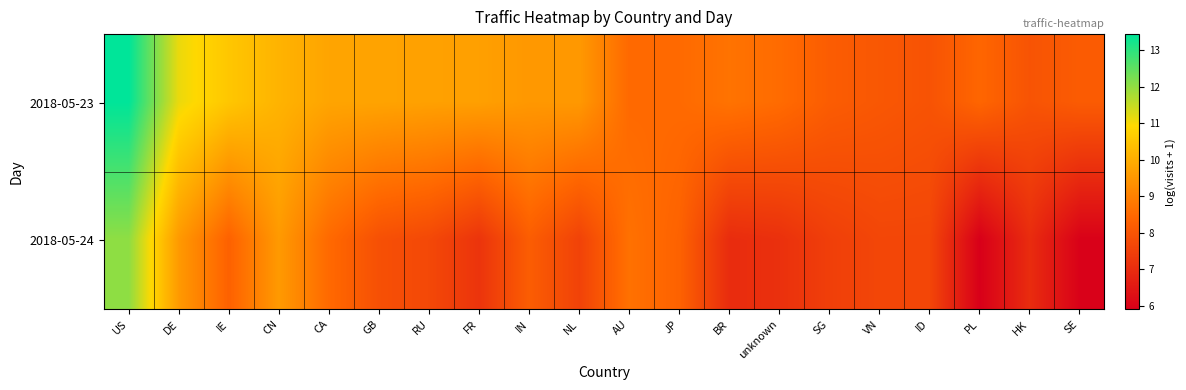

Reading right to left, extract all data points from this chart.

2018-05-23: SE=8.2	HK=8.0	PL=8.4	ID=8.0	VN=8.1	SG=8.2	unknown=8.5	BR=8.7	JP=8.5	AU=8.5	NL=9.5	IN=9.5	FR=9.7	RU=9.7	GB=9.8	CA=9.8	CN=10.1	IE=10.5	DE=11.1	US=13.4
2018-05-24: SE=6.0	HK=7.0	PL=5.9	ID=7.6	VN=7.6	SG=7.5	unknown=7.1	BR=7.0	JP=8.3	AU=8.7	NL=7.5	IN=8.2	FR=7.2	RU=7.7	GB=7.9	CA=8.5	CN=9.6	IE=8.3	DE=9.5	US=12.0